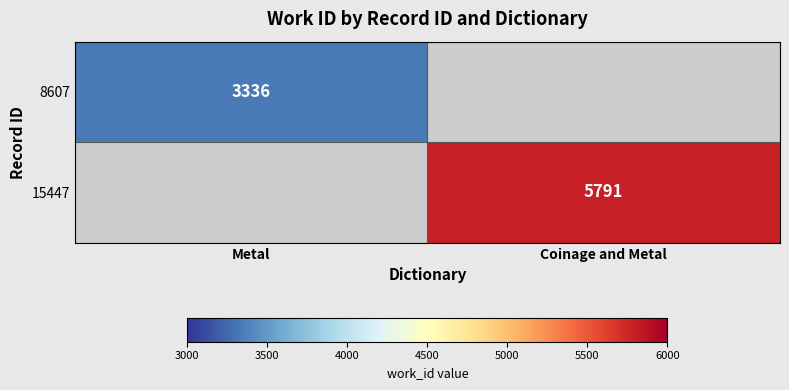

The 8607 series shows 3336 at Metal. True or false?

True